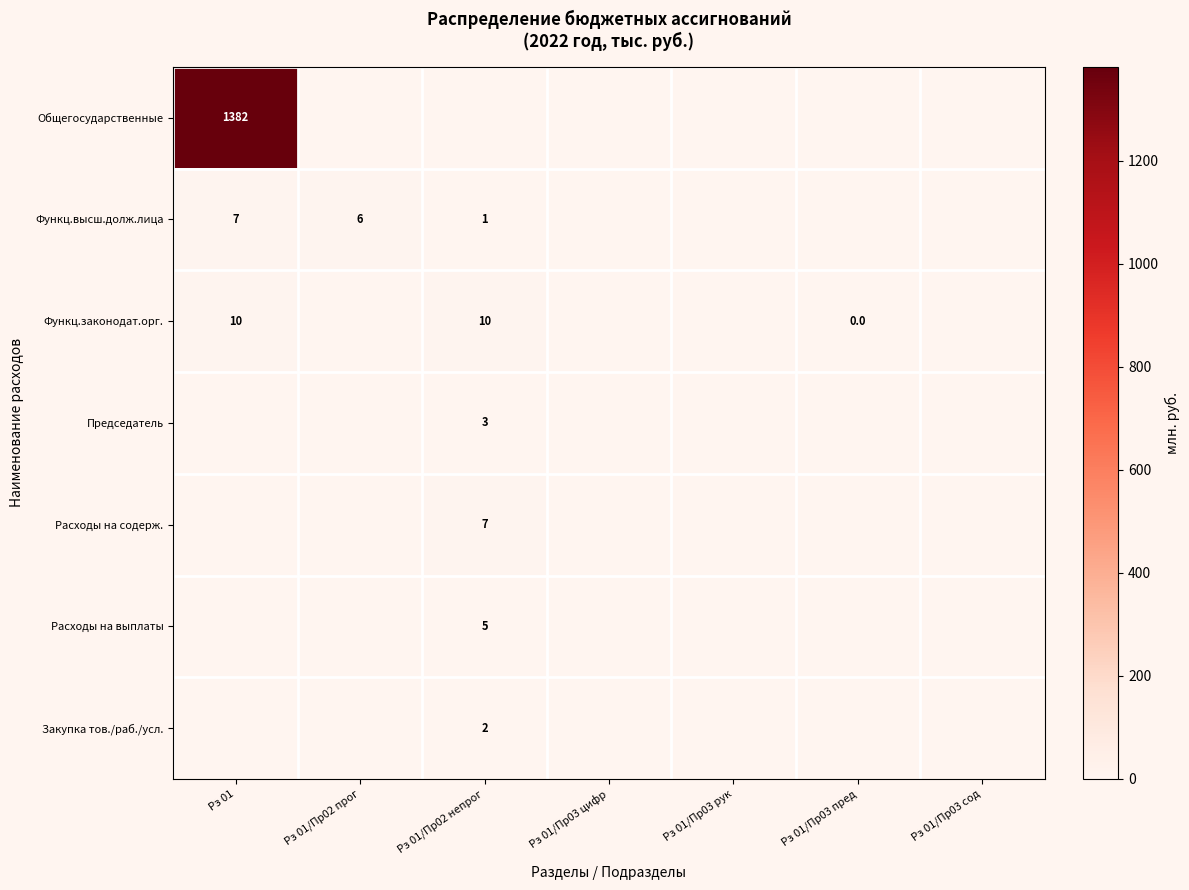

The Председатель series shows 1 at Рз 01/Пр02 непрог. True or false?

False